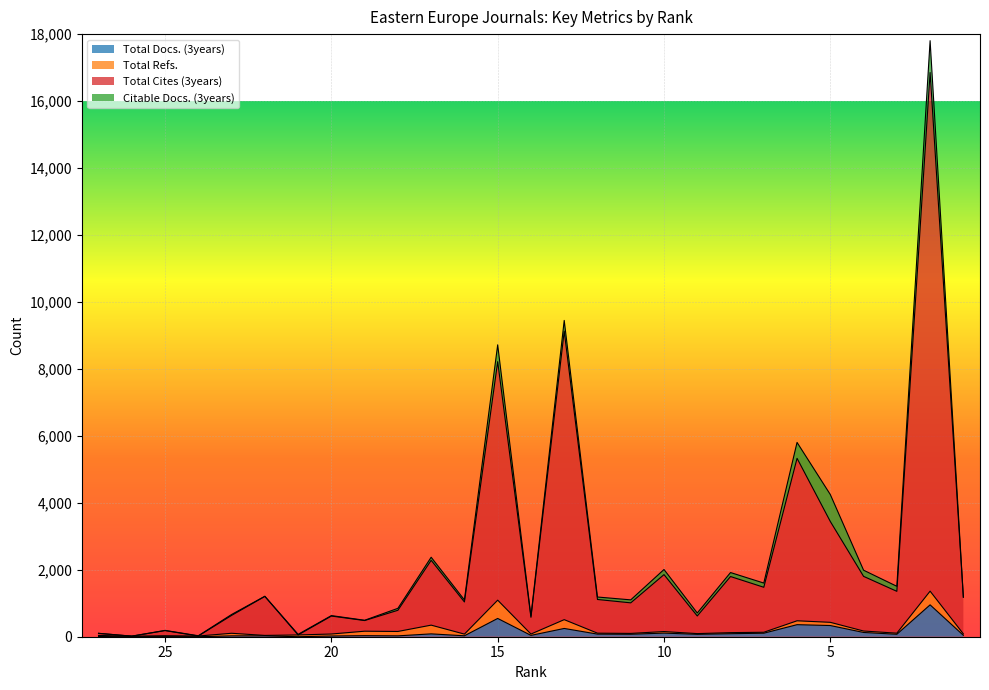

True or false: Total Docs. (3years) and Total Cites (3years) intersect in this chart.

False